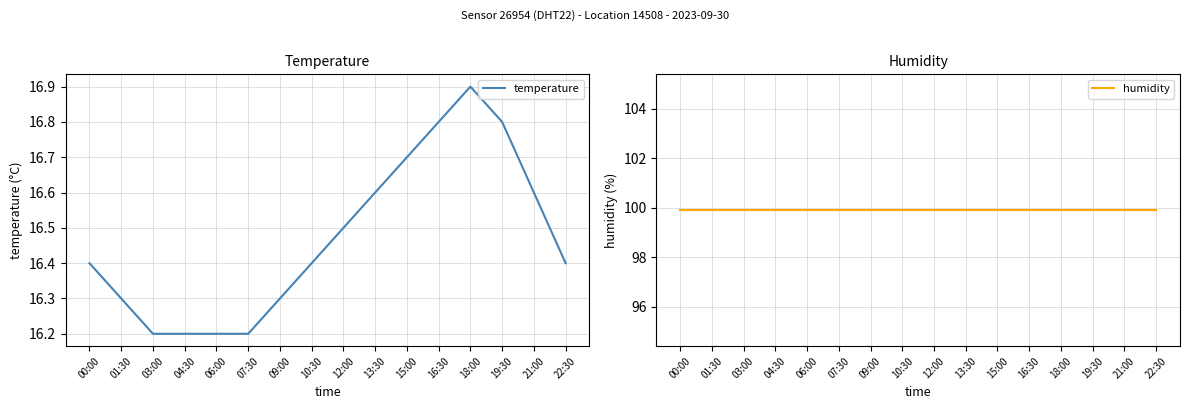

Rank the series by their average value, from lowest to highest.

temperature, humidity